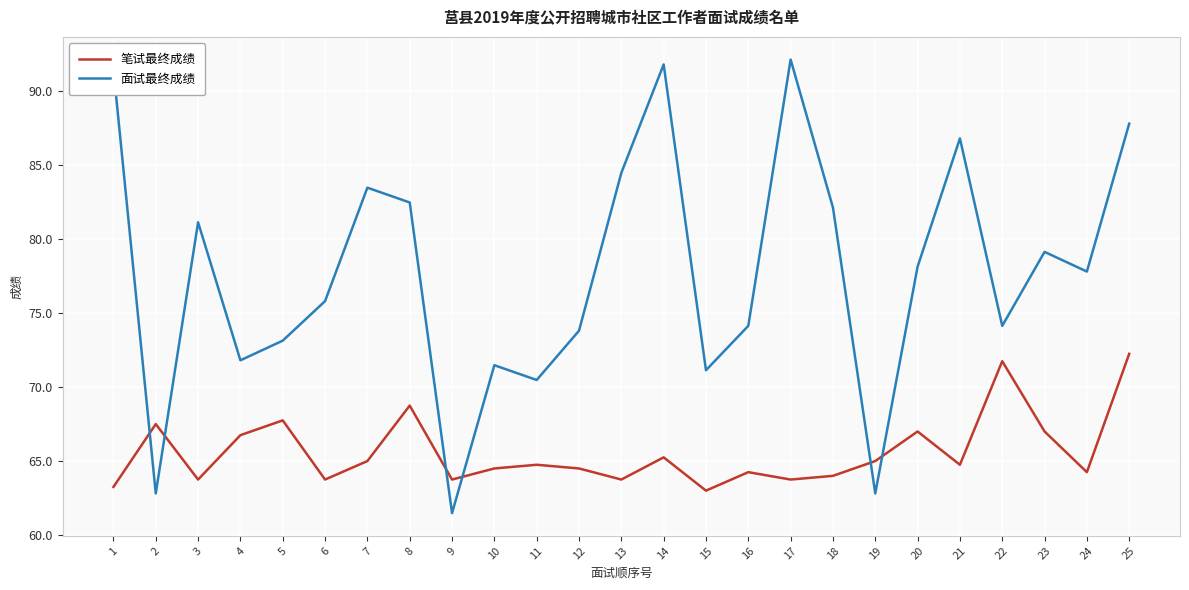

Which series has the largest total across all categories?

面试最终成绩